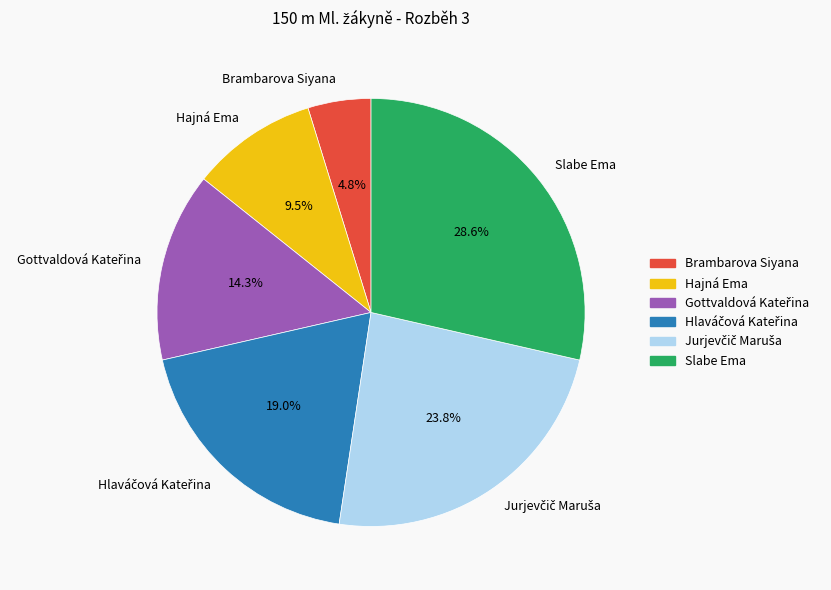

What percentage is NOT represented by Hajná Ema?

90.5%